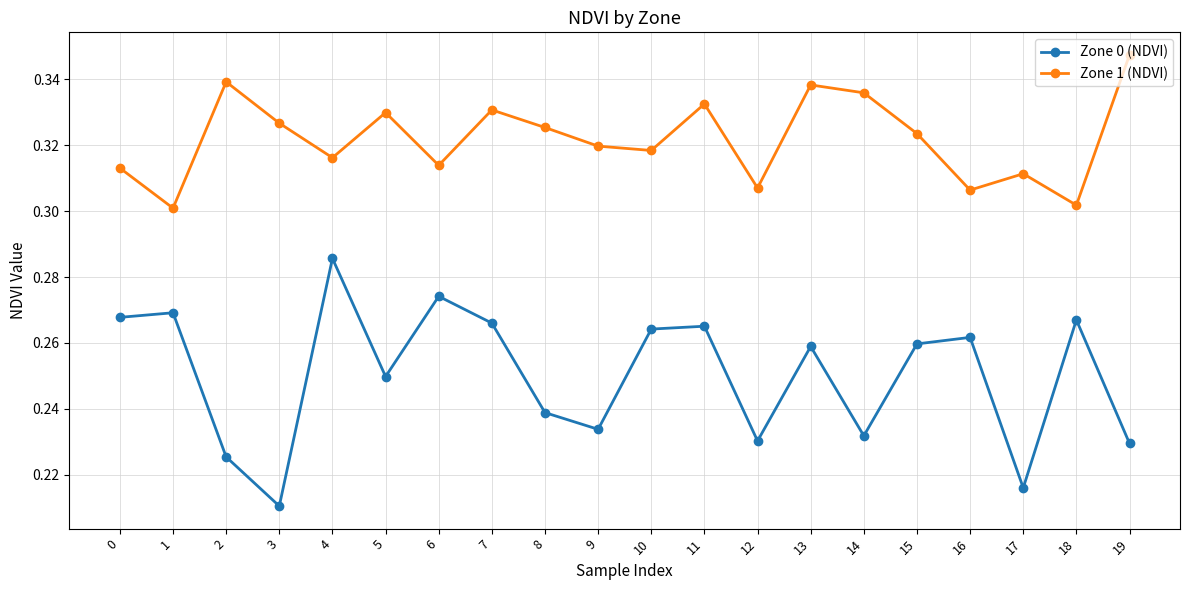

What are all the series names shown in the legend?

Zone 0 (NDVI), Zone 1 (NDVI)